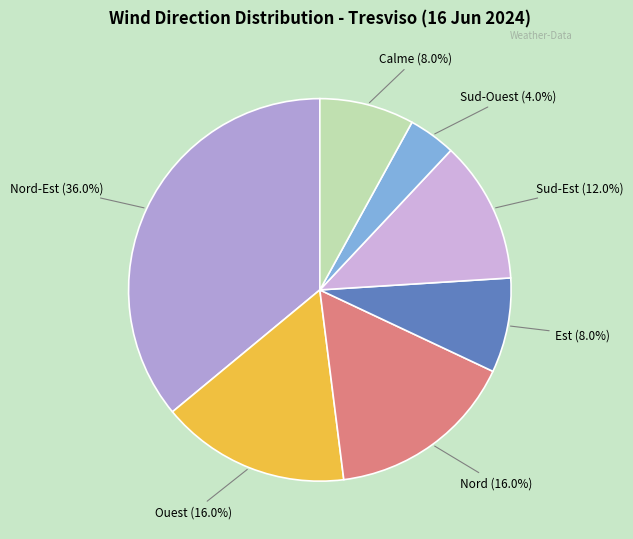

To the nearest percent, what is the difference between the largest and smallest slice percentages?

32%